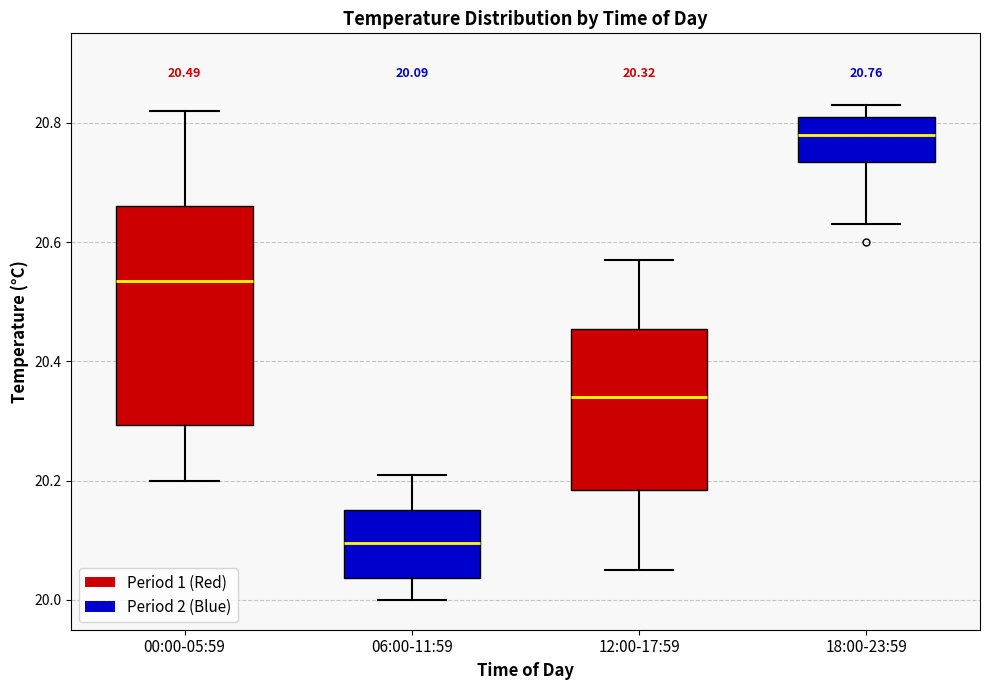

Which box is the tallest, from its lower edge to its upper edge?

00:00-05:59